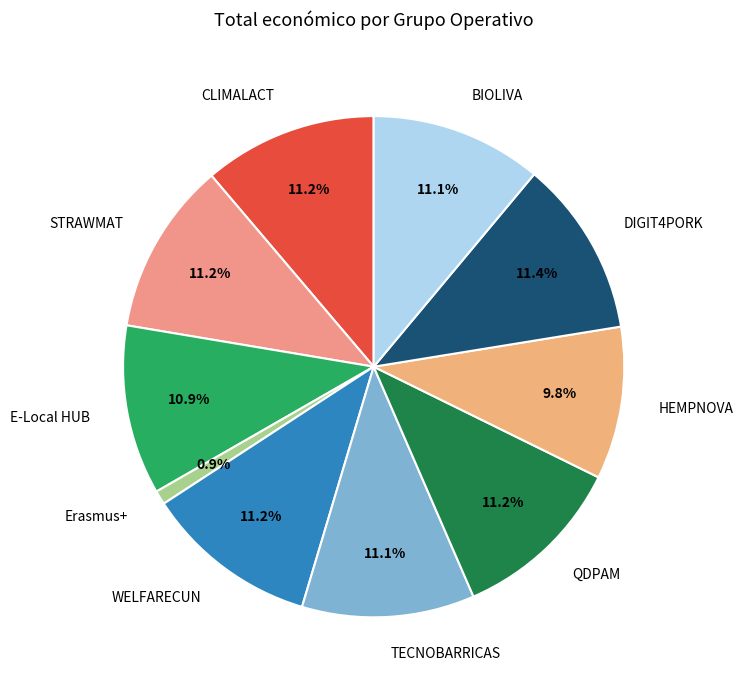

How many slices are in this pie chart?

10